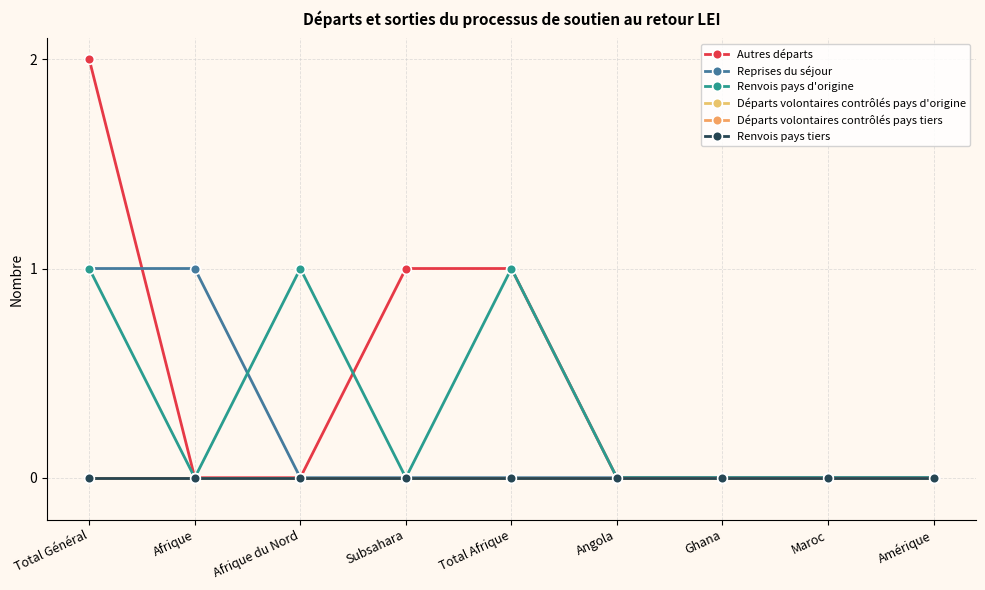

Does the chart have visible grid lines?

Yes